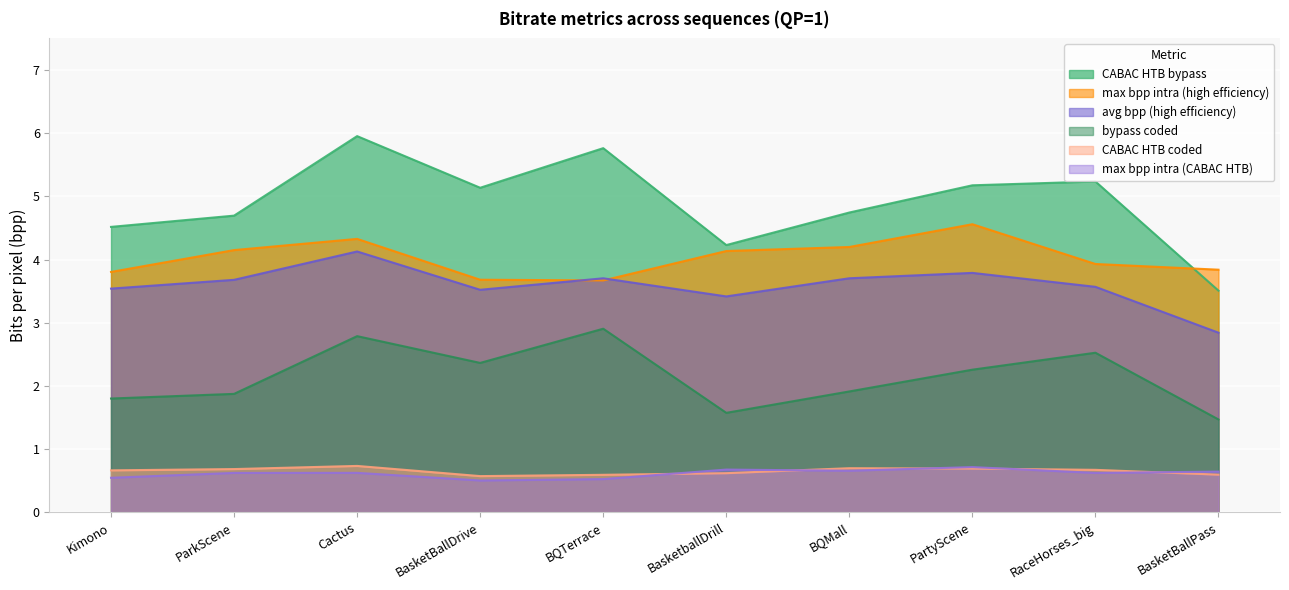

How many interior local valleys does the max bpp intra (CABAC HTB) series have?

3